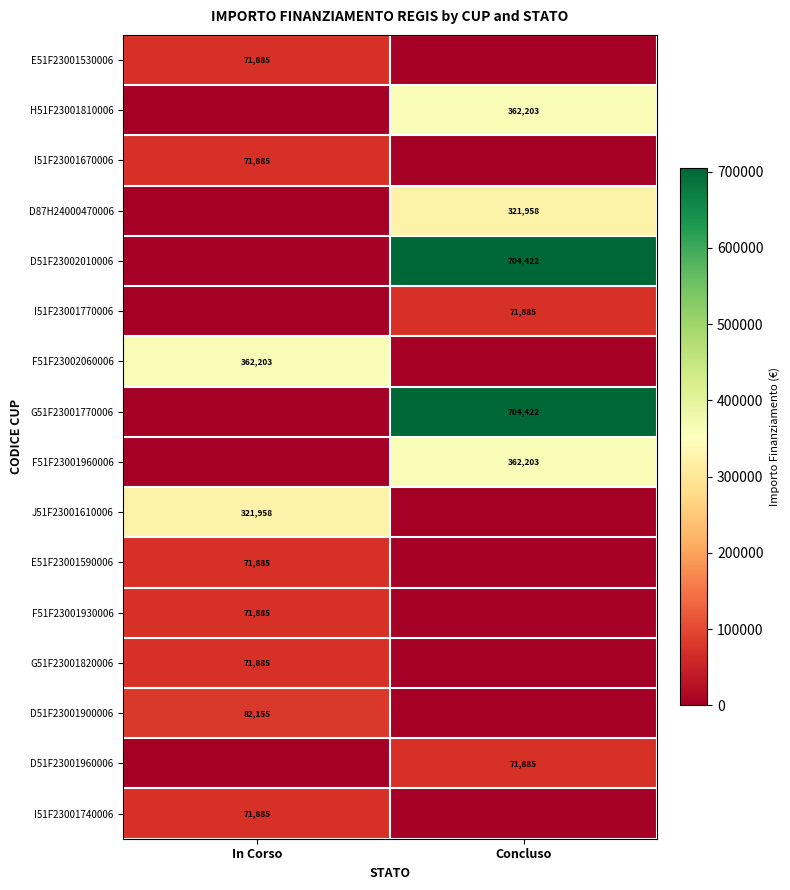

The value of F51F23001960006 at Concluso is 362203. True or false?

True